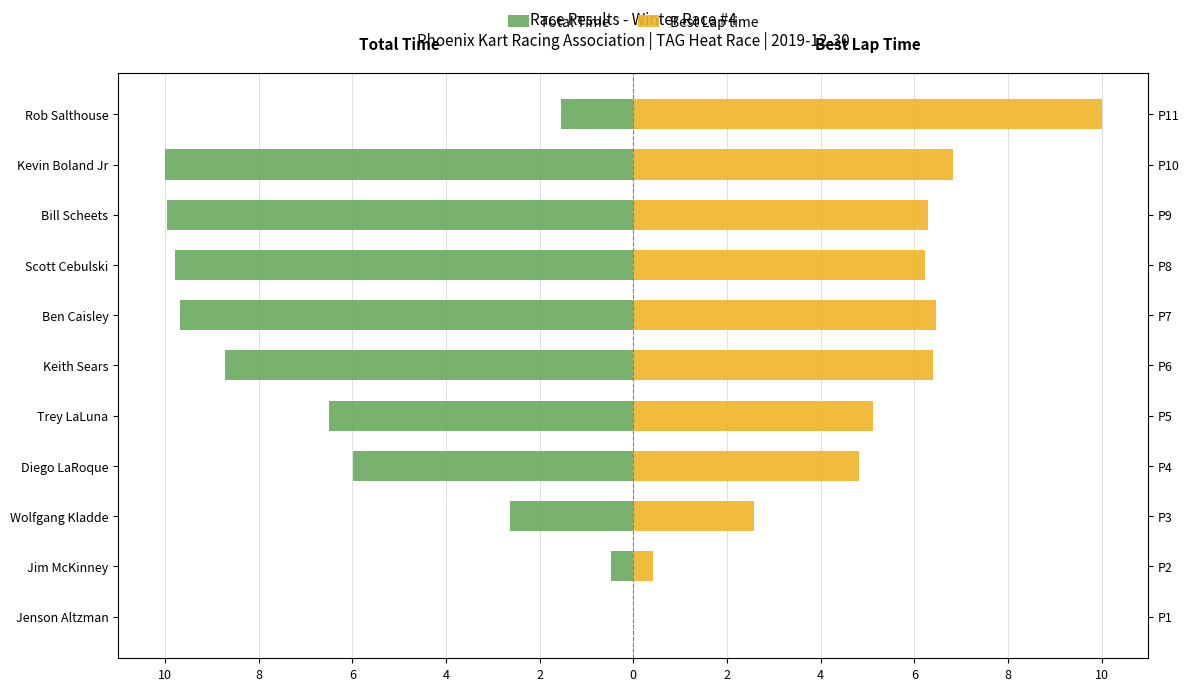

How many negative values does the Total Time series have?

10